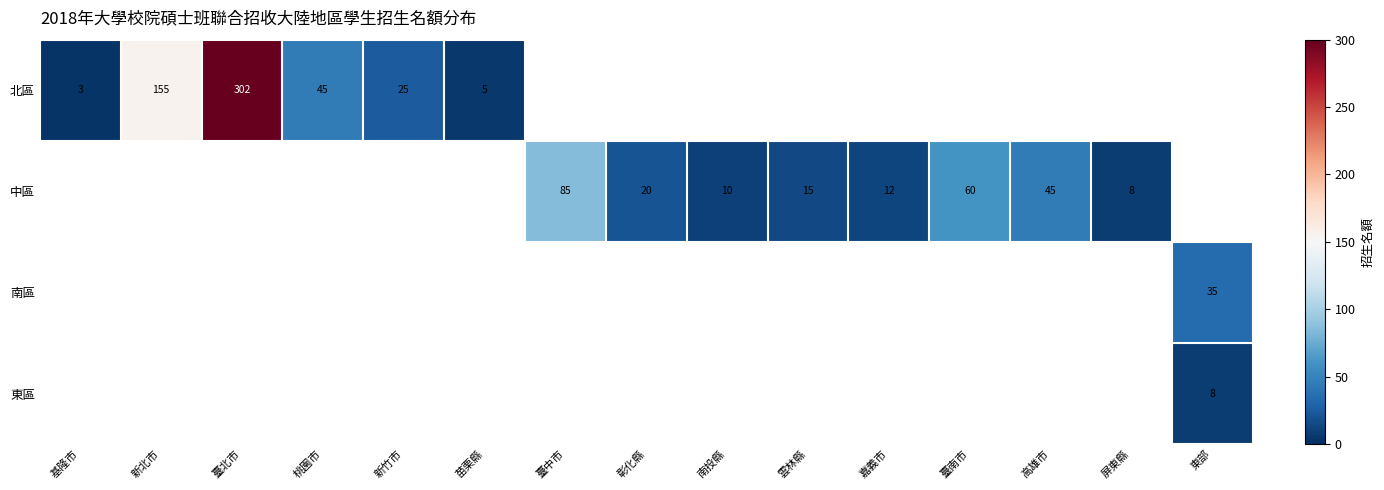

What is the sum of the 中區 values at 嘉義市 and 臺南市?

72